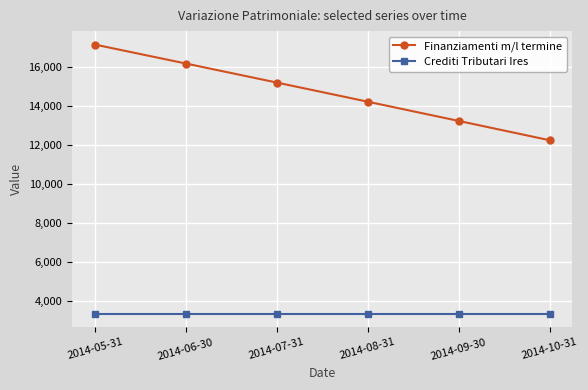

At which category is the sum across all series the highest?

2014-05-31